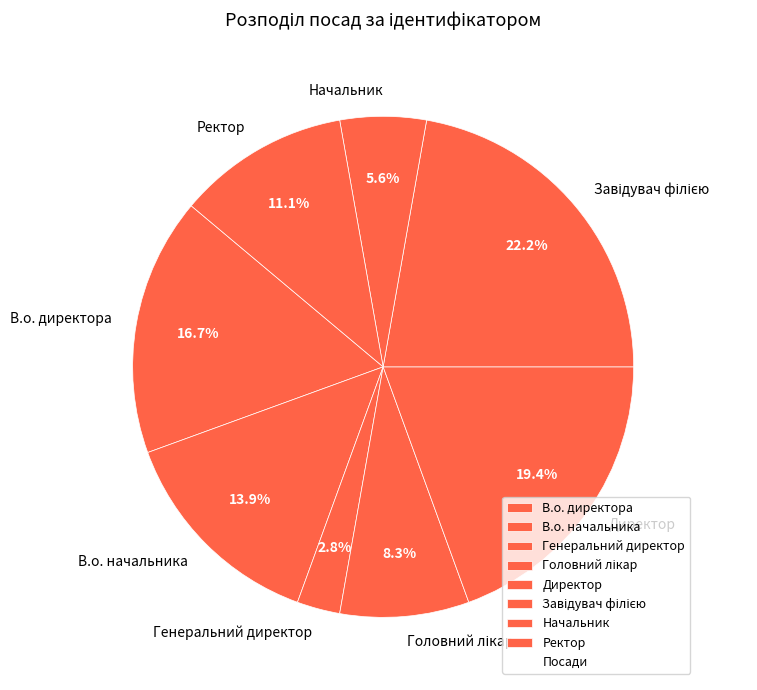

Is there any slice that represents more than half of the pie?

No